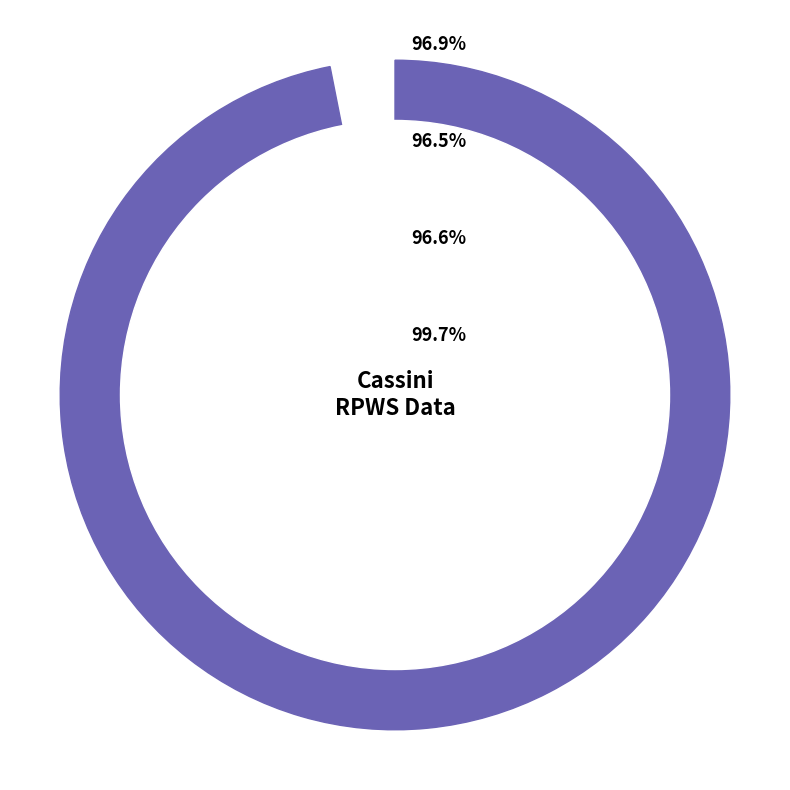

Does 30 represent more than half of the total?

No